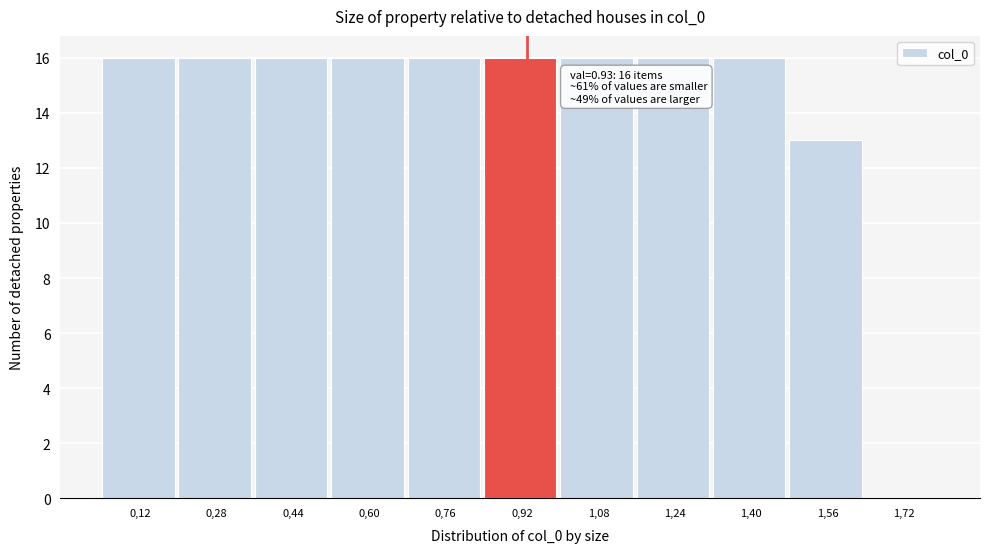

Reading left to right, list all the values displayed in this chart.

0,12=16	0,28=16	0,44=16	0,60=16	0,76=16	0,92=16	1,08=16	1,24=16	1,40=16	1,56=13	1,72=0